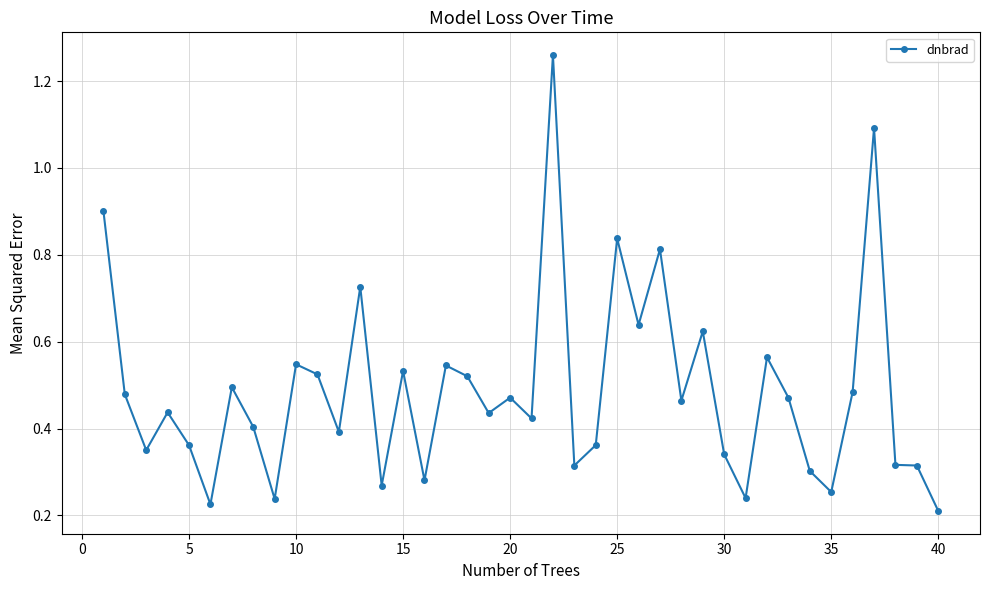

True or false: the data has more than 0 interior local peaks.

True